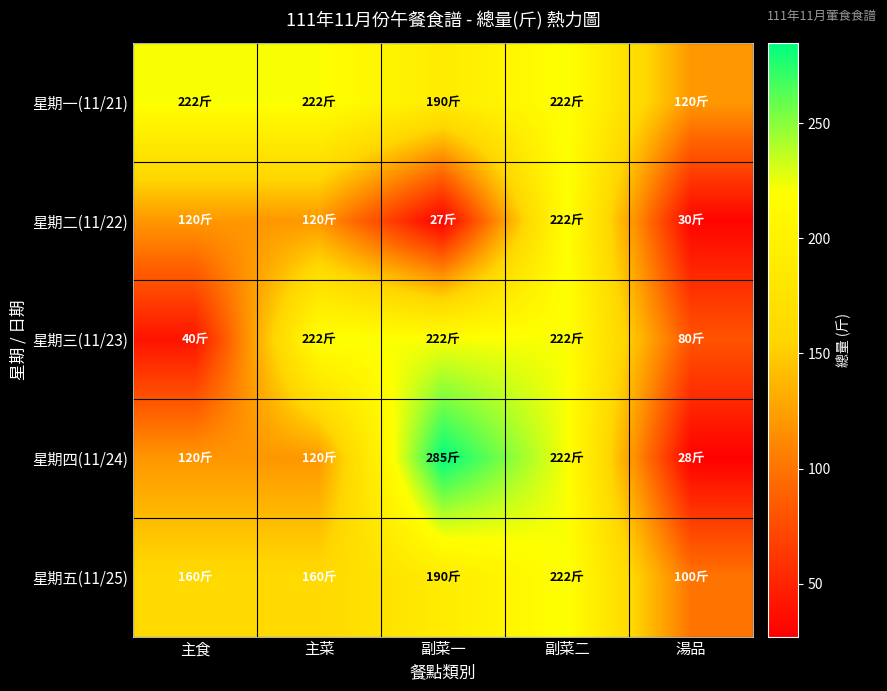

At 主菜, list the series in order from smallest to largest.

星期二(11/22), 星期四(11/24), 星期五(11/25), 星期一(11/21), 星期三(11/23)